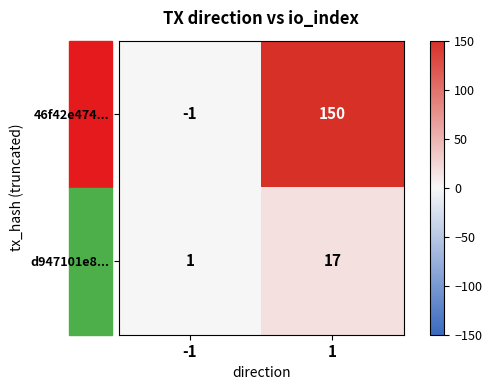

Between -1 and 1, which series saw the biggest shift?

46f42e474...